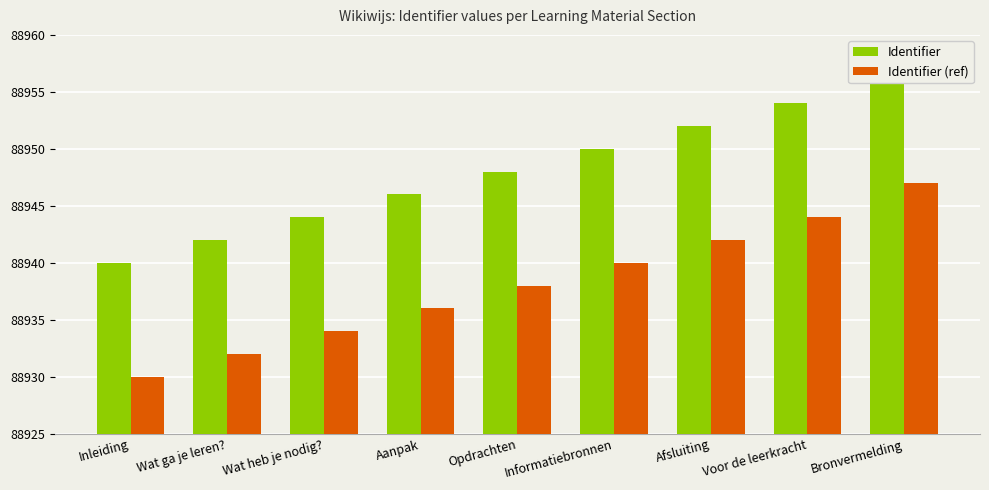

What is the smallest value displayed?

88930